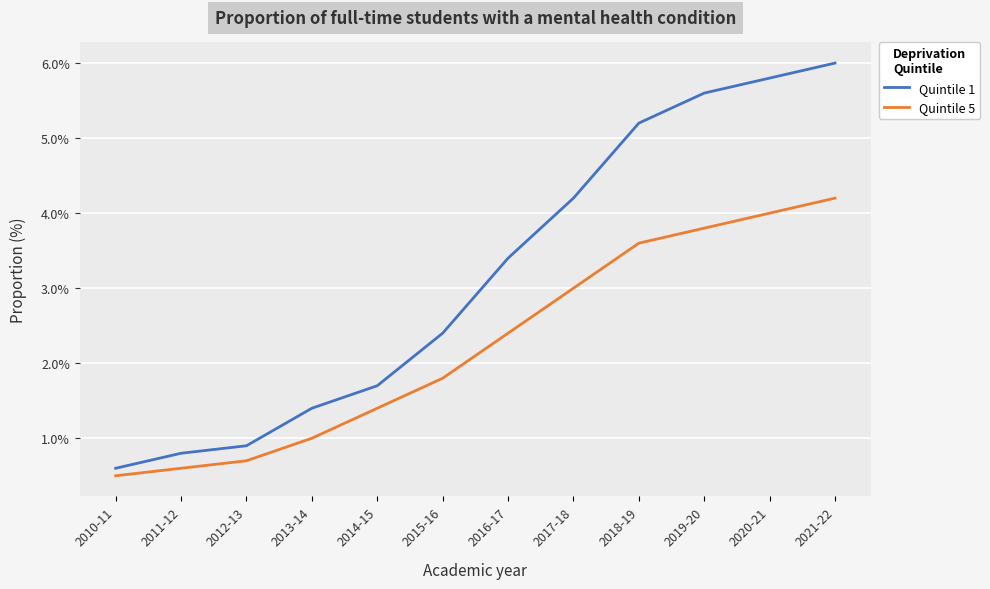

Between 2015-16 and 2019-20, which series saw the biggest shift?

Quintile 1